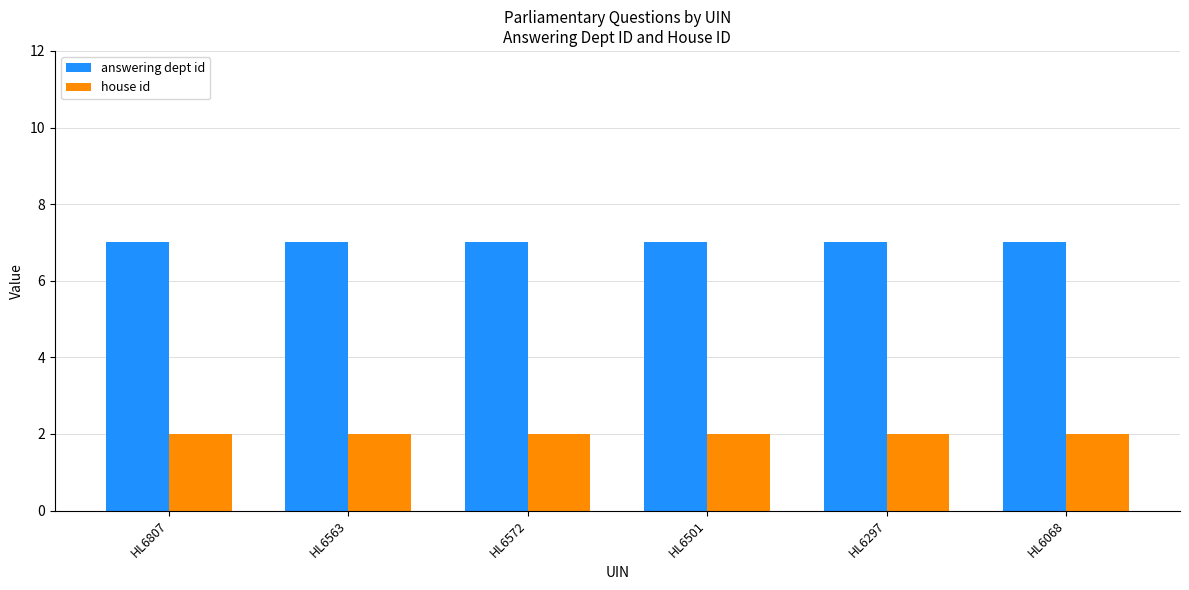

True or false: house id has a value of 2 at HL6563.

True